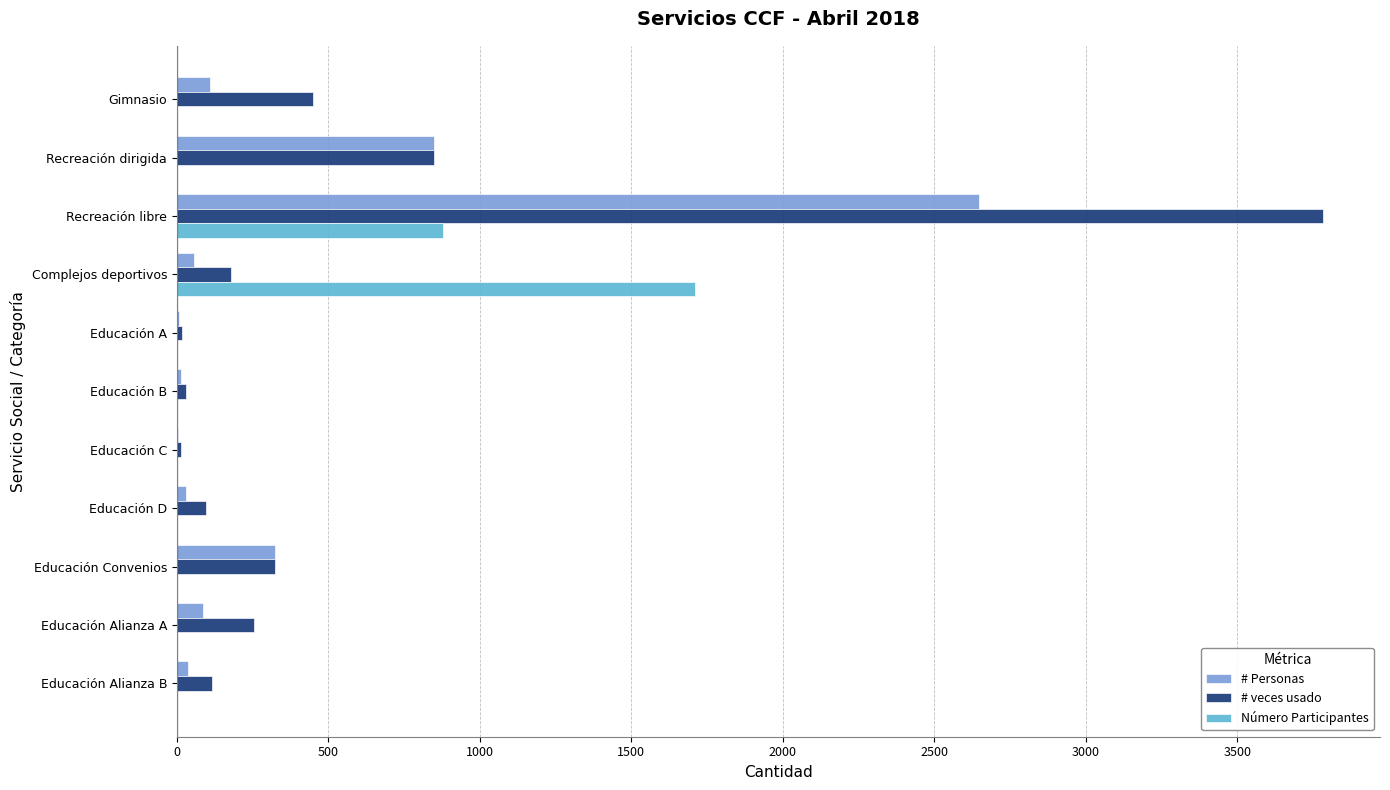

Which series changed the most between Recreación libre and Educación C?

# veces usado